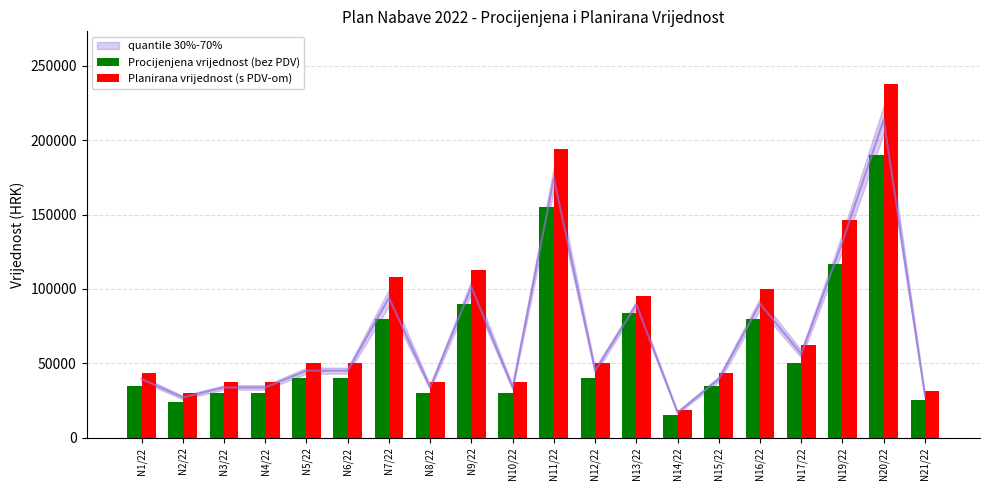

At which label is Procijenjena vrijednost (bez PDV) closest to 102500?

N9/22